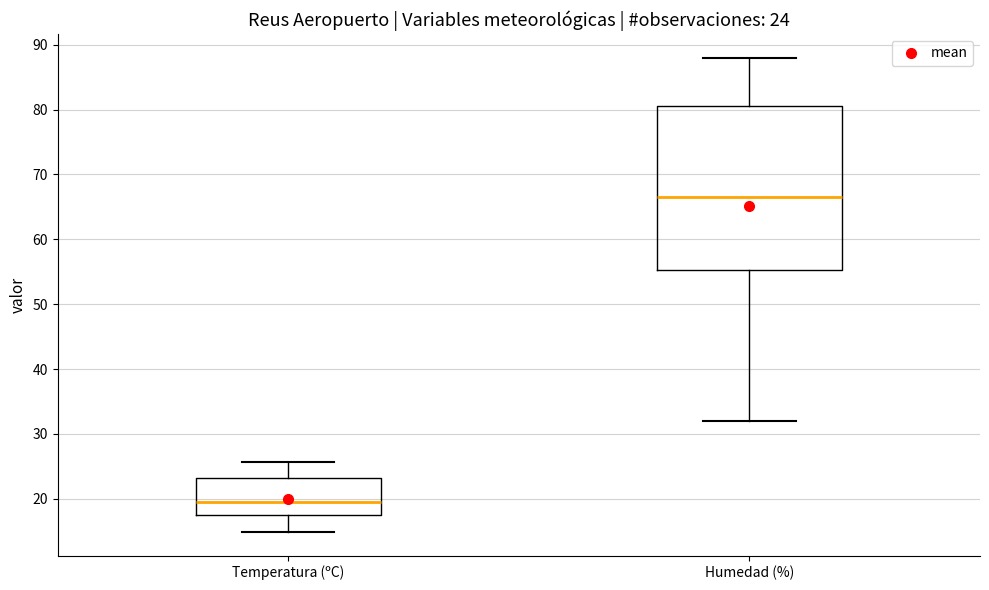

Which box has the lowest median line?

Temperatura (ºC)